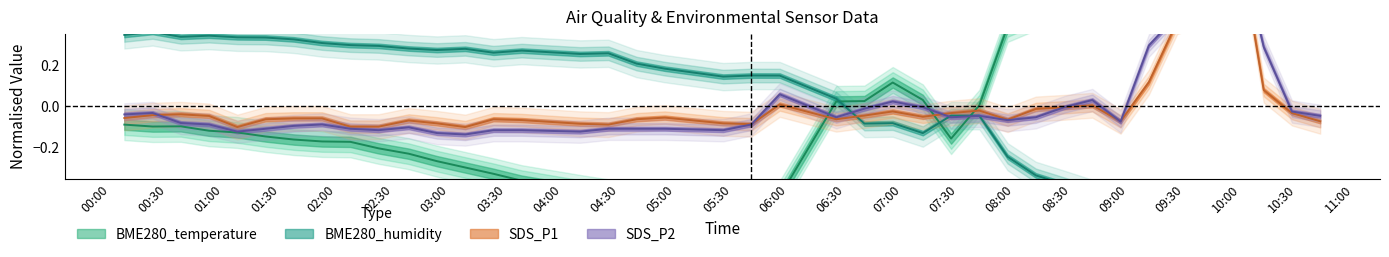

What is the greatest value displayed?

0.9